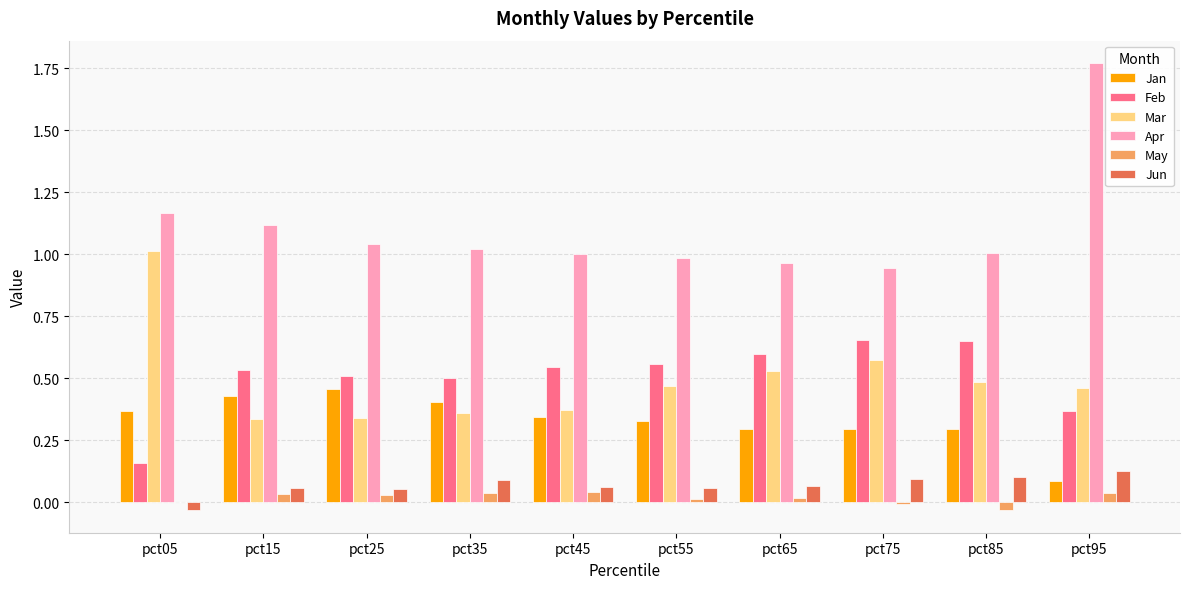

The value of May at pct85 is -0.0. True or false?

True